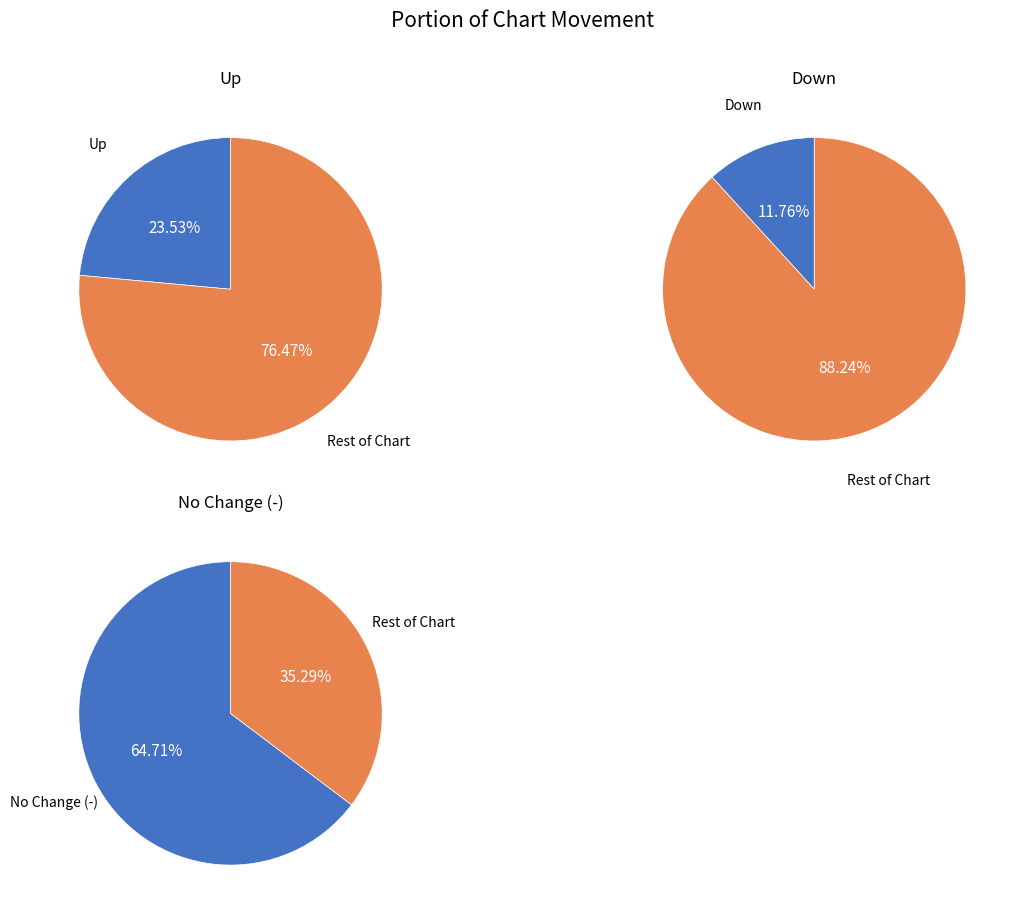

The down slice represents 12% of the pie. True or false?

True